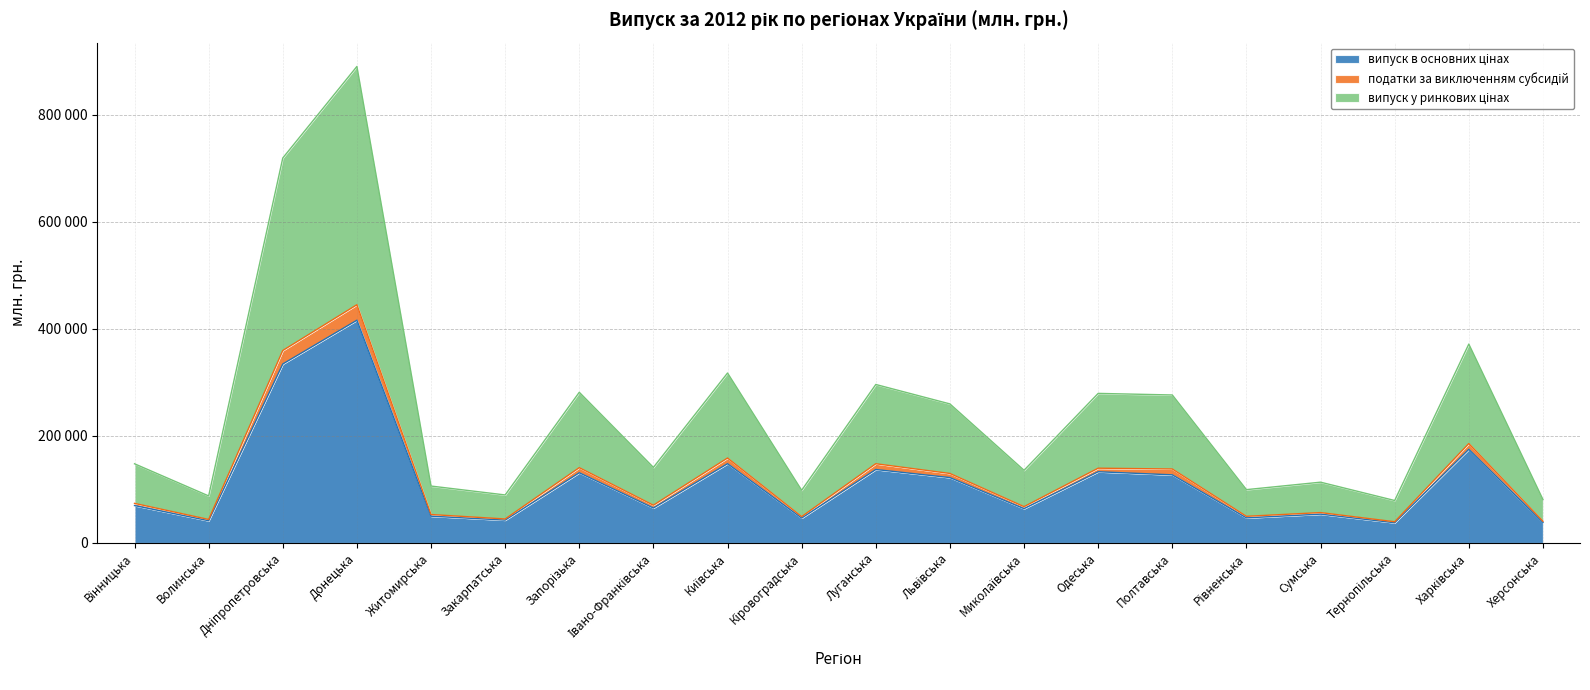

At which category is the sum across all series the highest?

Донецька